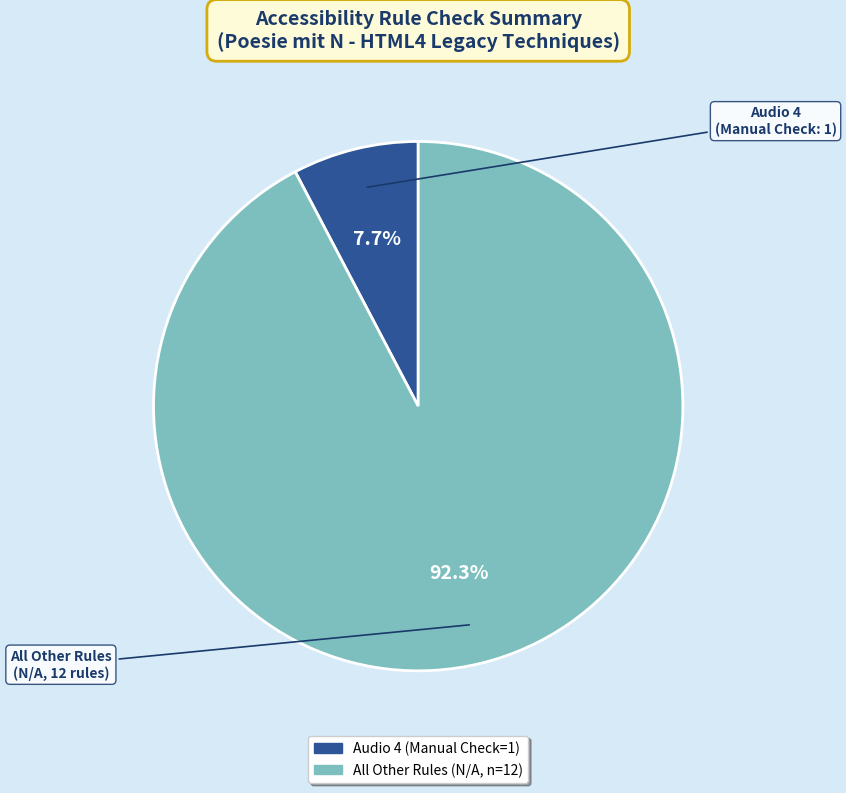

Does any single category account for the majority?

Yes